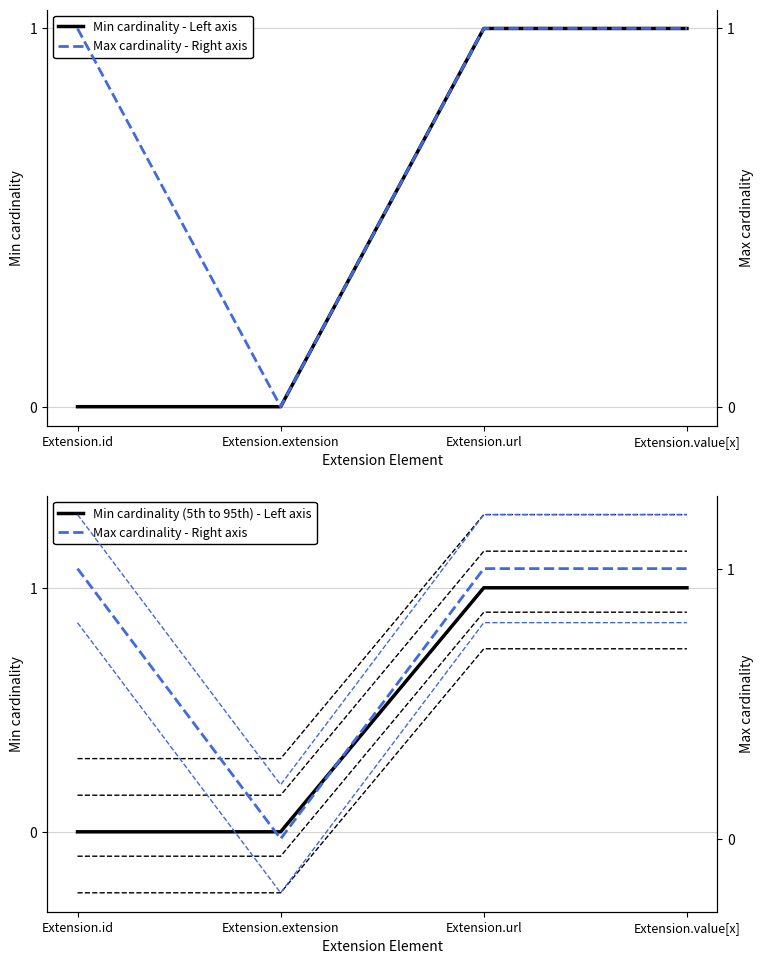

True or false: Min cardinality (5th to 95th) - Left axis has a value of 1 at Extension.url.

True